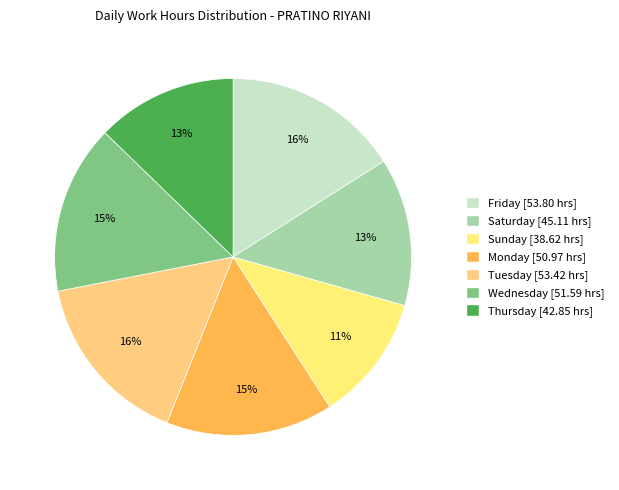

Does any single category account for the majority?

No